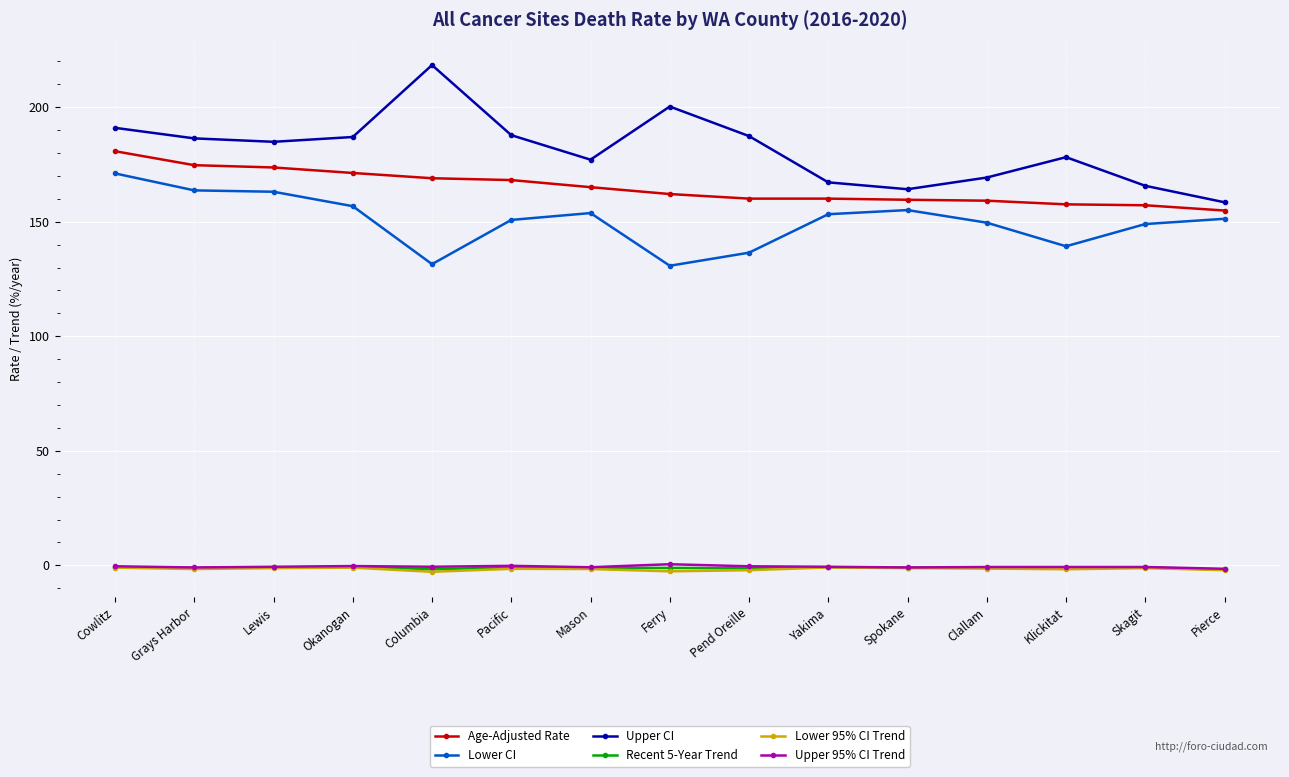

True or false: Lower CI and Lower 95% CI Trend cross at least once.

False